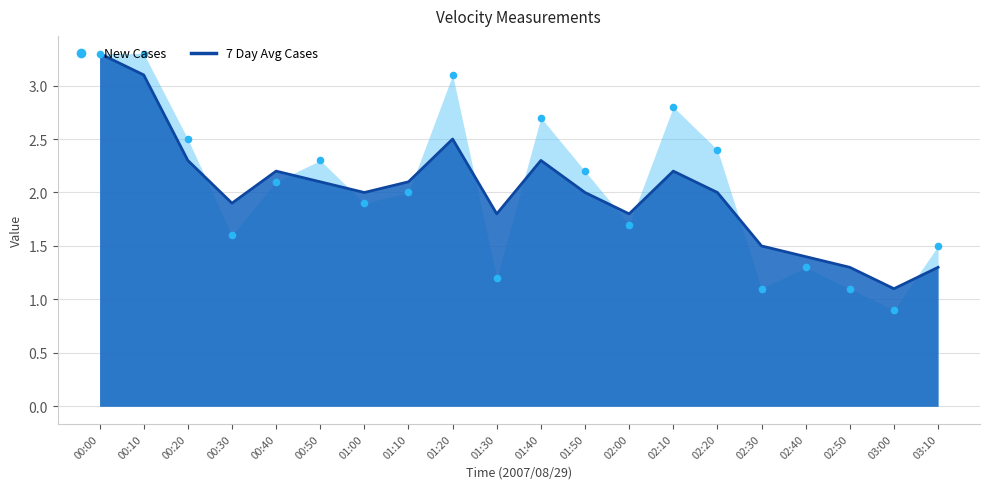

At how many categories does at least one series exceed 1?

20